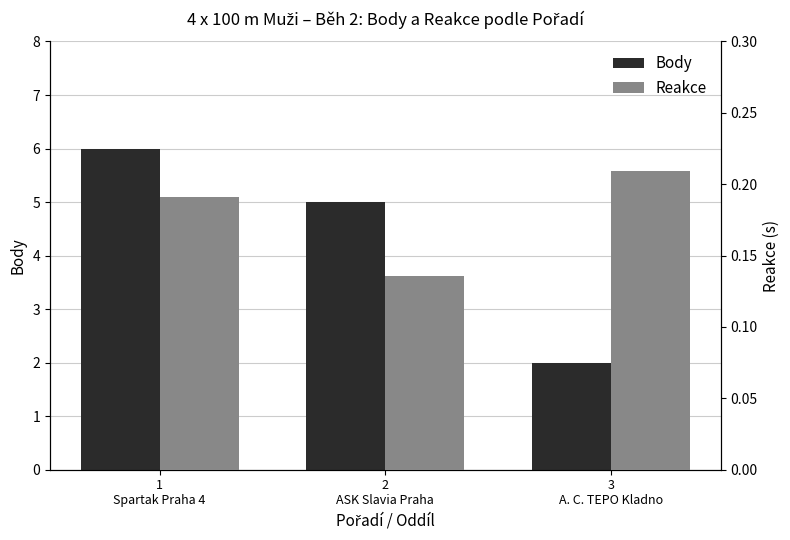

Which series has the largest total across all categories?

Body